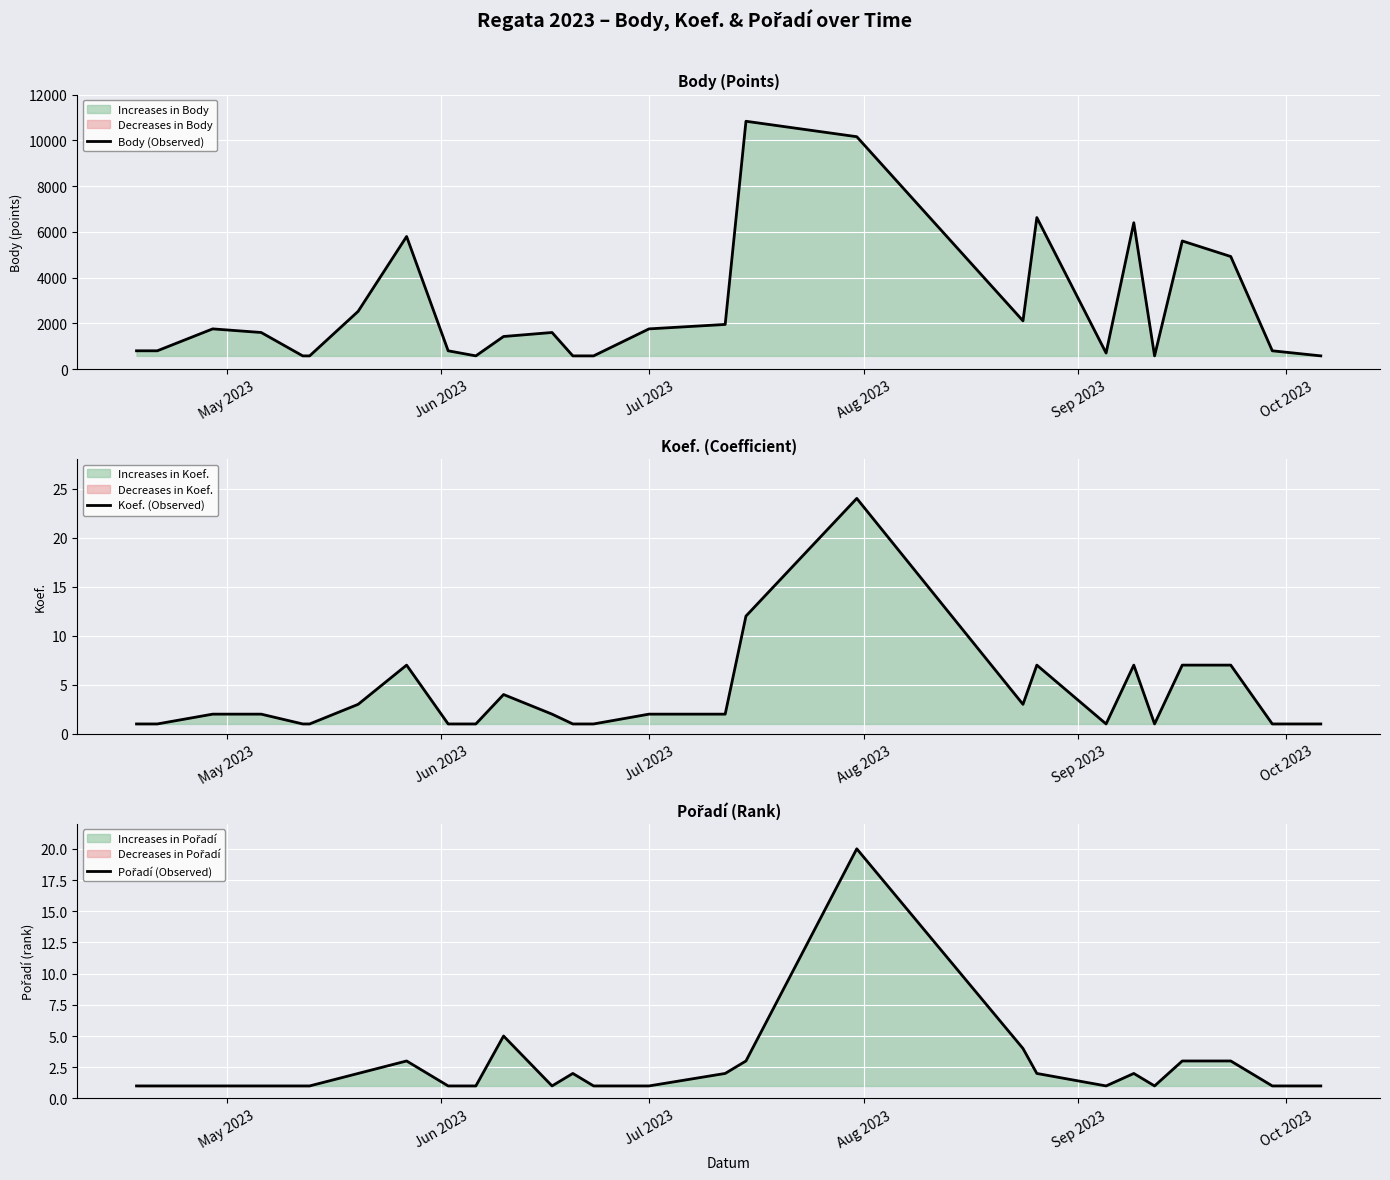

What is the difference between the second highest and minimum values in the Pořadí (Observed) series?

4